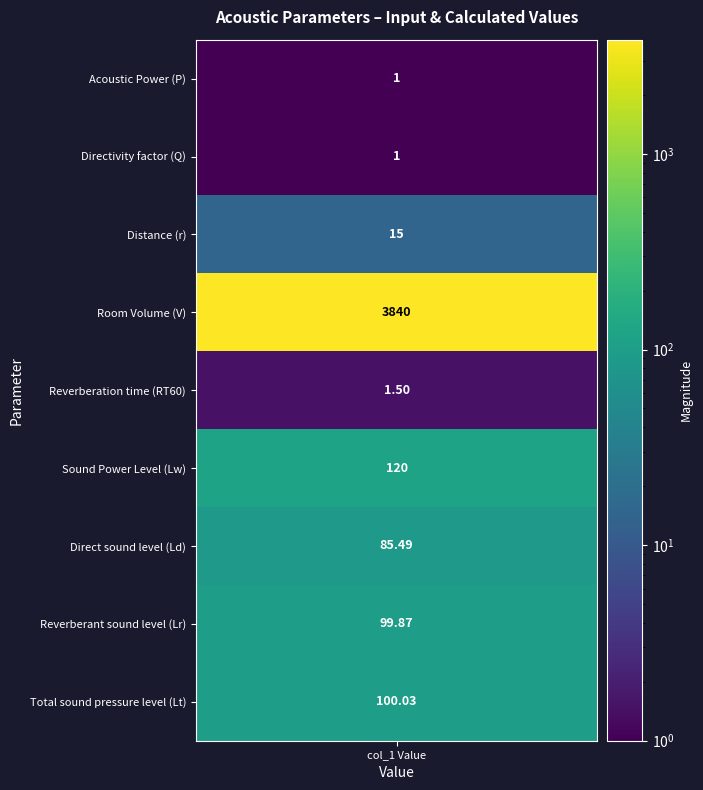

What is the difference between the values at values and 6?

84.5